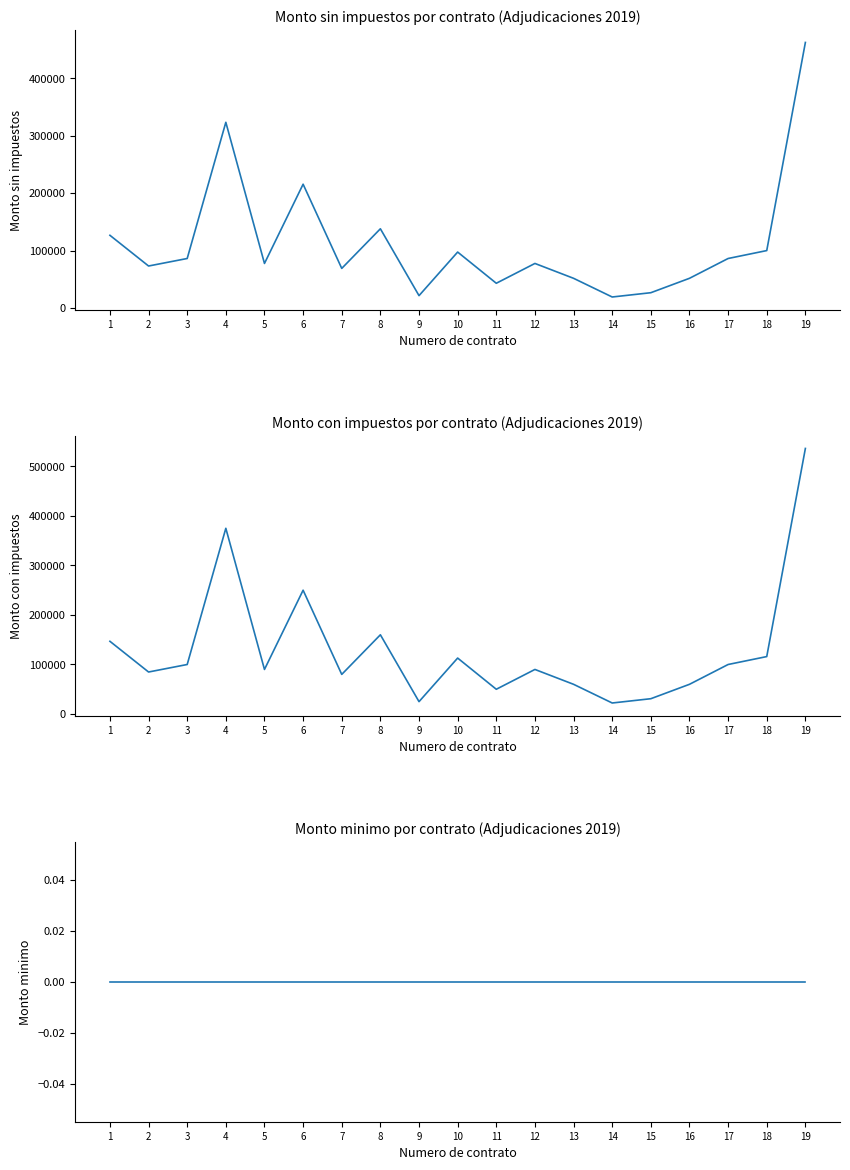

Which series has the largest total across all categories?

Monto con impuestos